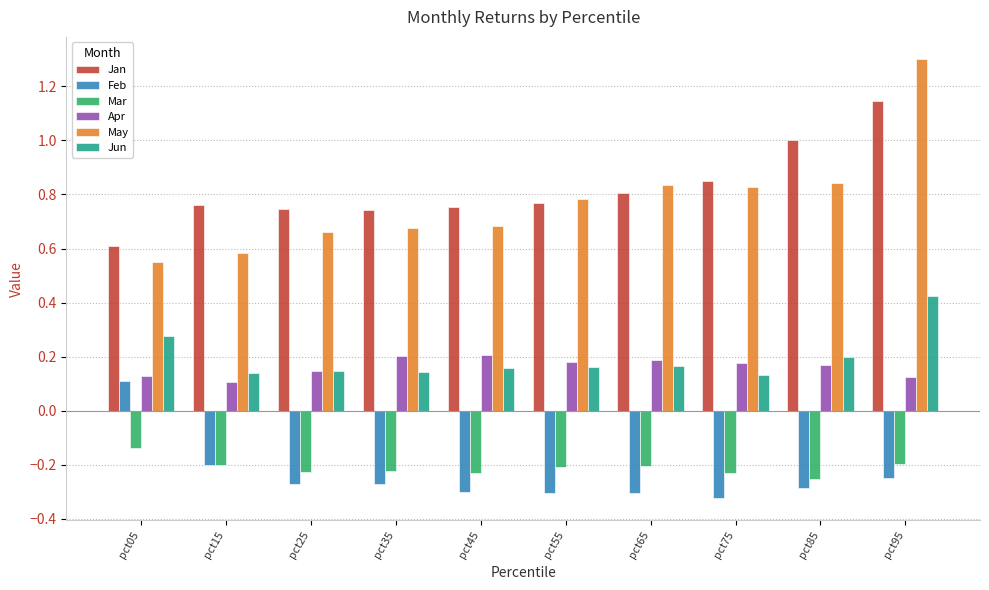

Is the value of Apr at pct95 greater than the value of Jun at pct05?

No